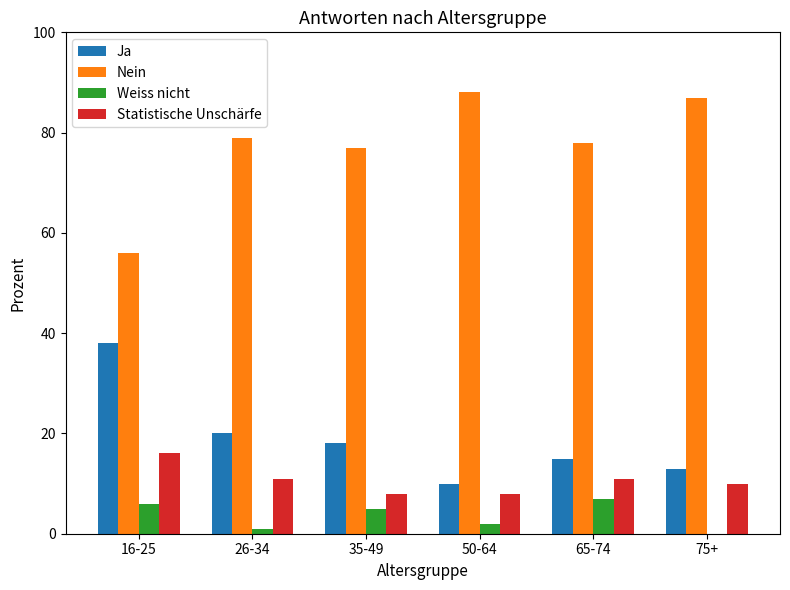

How many groups of bars are there?

6